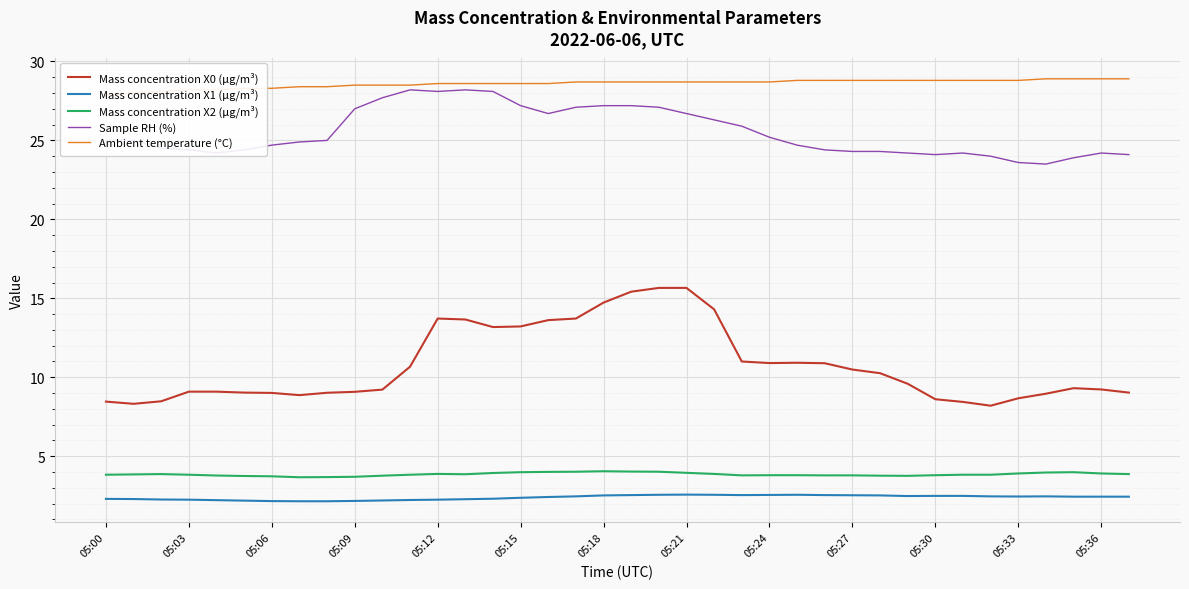

True or false: Mass concentration X1 (μg/m³) and Mass concentration X2 (μg/m³) intersect in this chart.

False